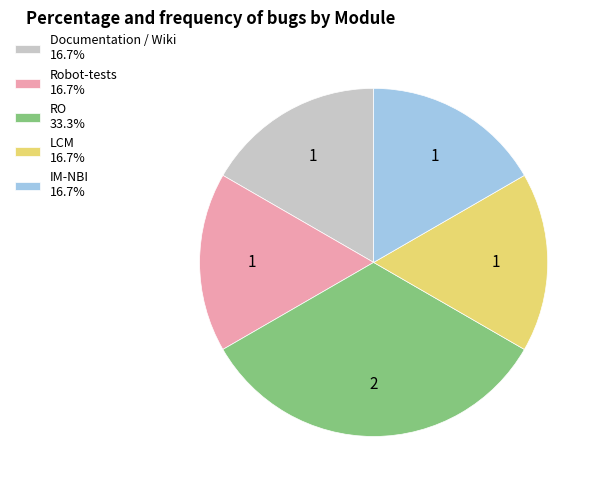

Is the sum of Robot-tests 16.7% and IM-NBI 16.7% greater than half?

No